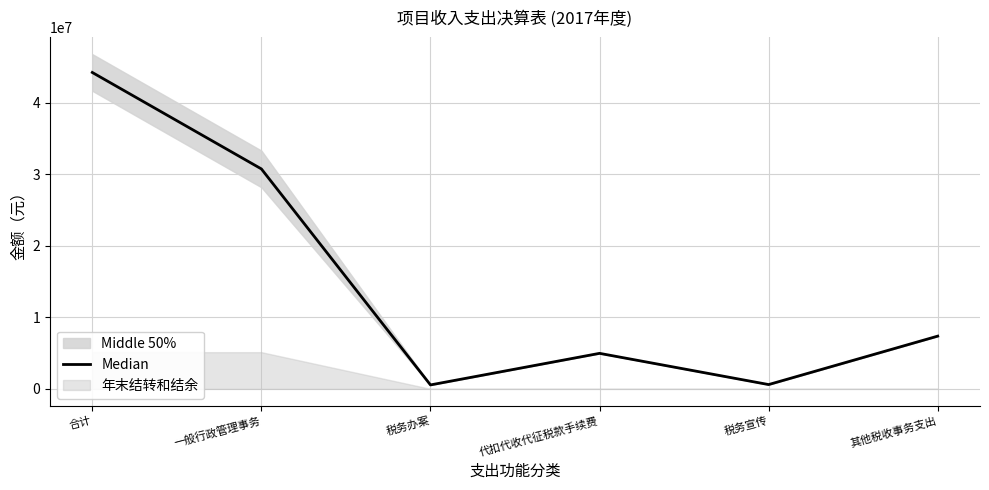

What is the greatest value displayed?

44257762.1